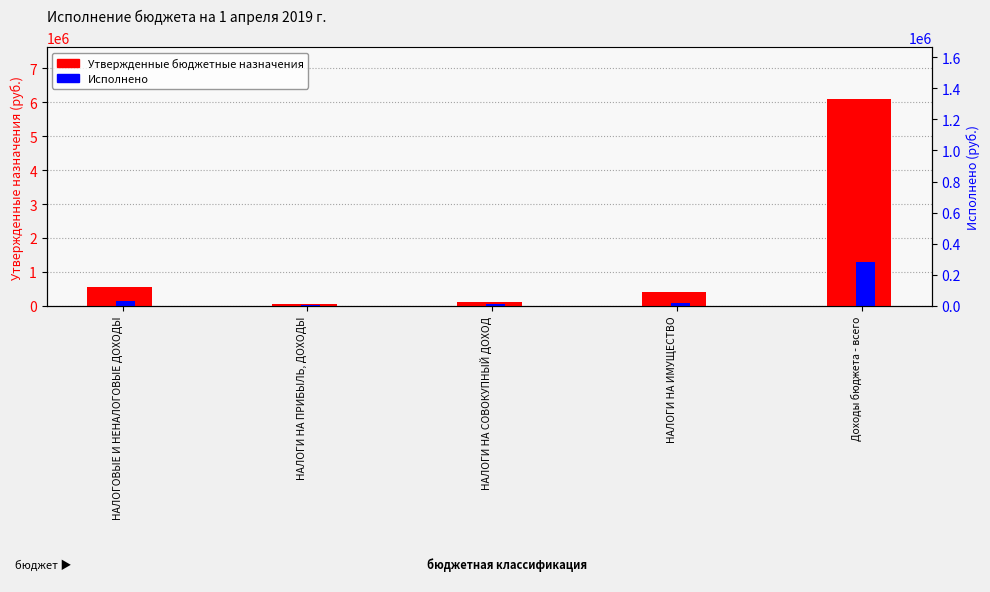

Does the chart contain any negative values?

No